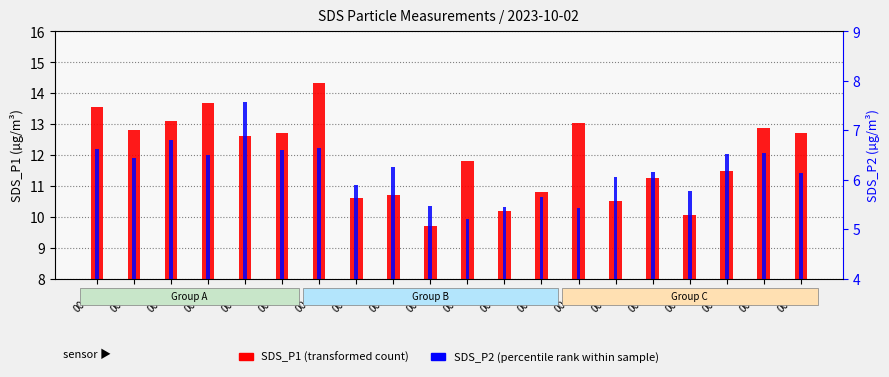

Is the value of SDS_P2 at 00:27 greater than the value of SDS_P1 at 00:41?

No